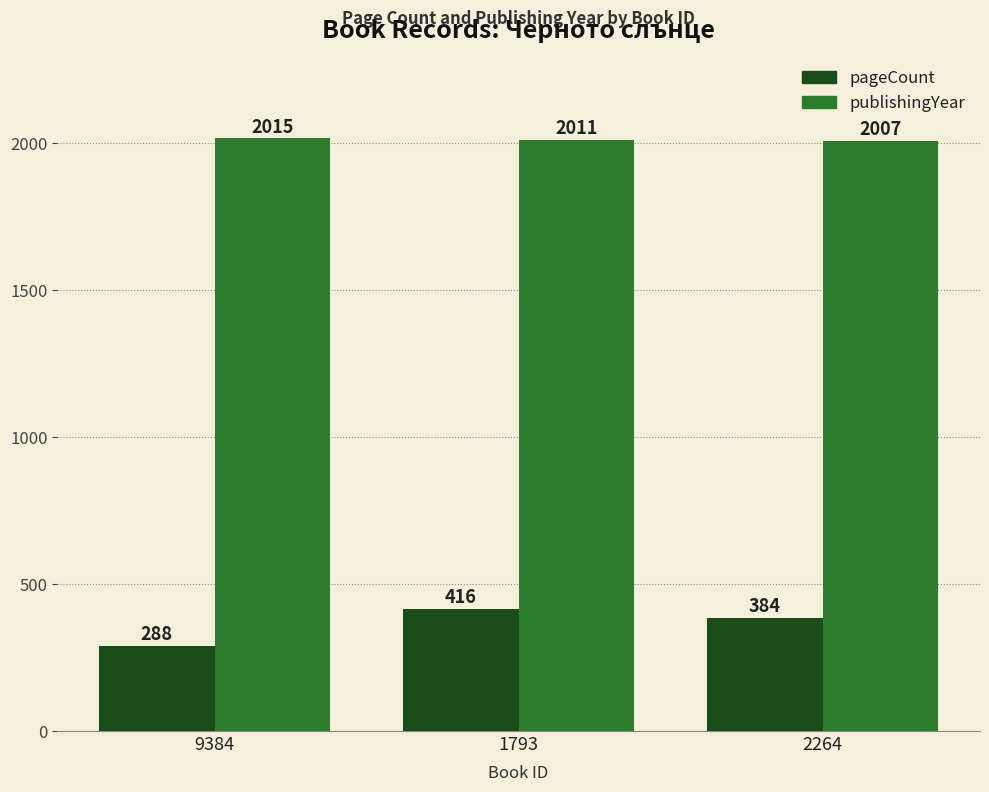

What is the difference between the pageCount values at 2264 and 9384?

96